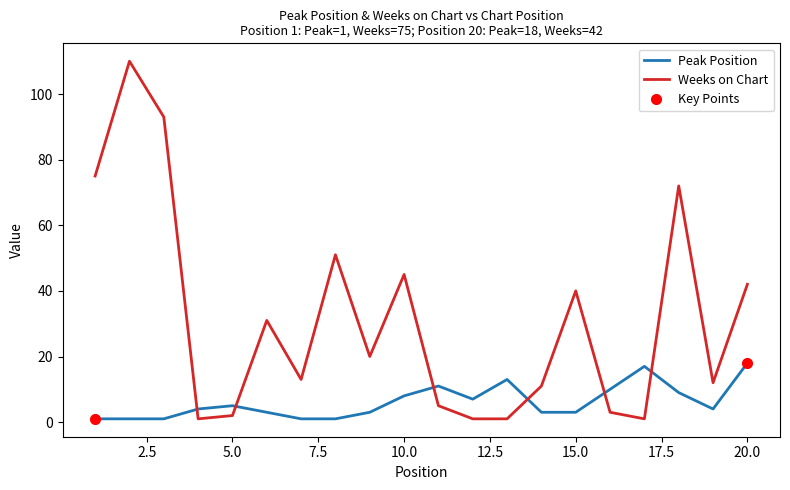

Which series ends up on top after the final intersection of Weeks on Chart and Peak Position?

Weeks on Chart